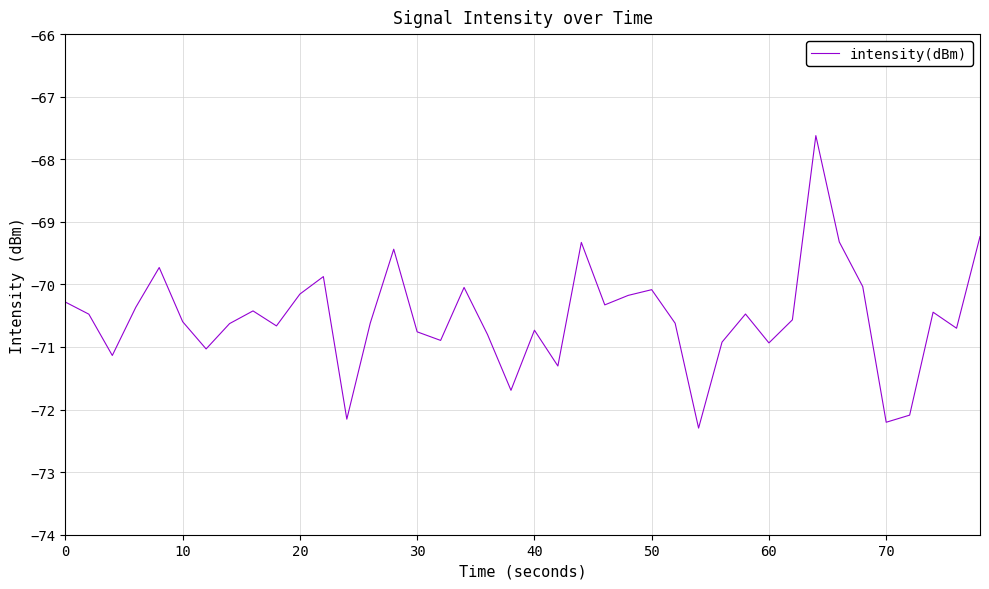

What is the greatest value displayed?

-67.6